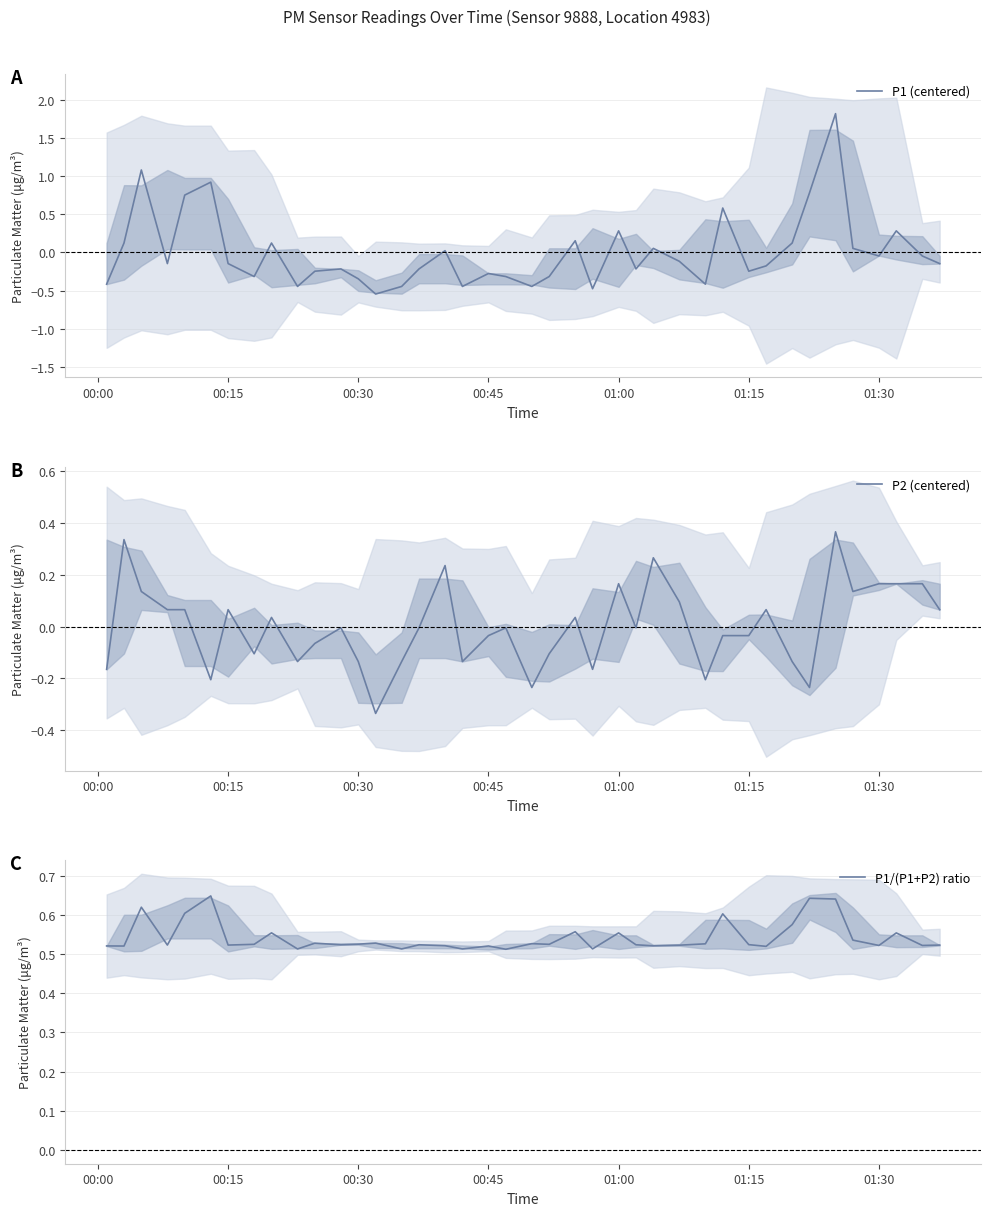

How many lines are shown in the chart?

3